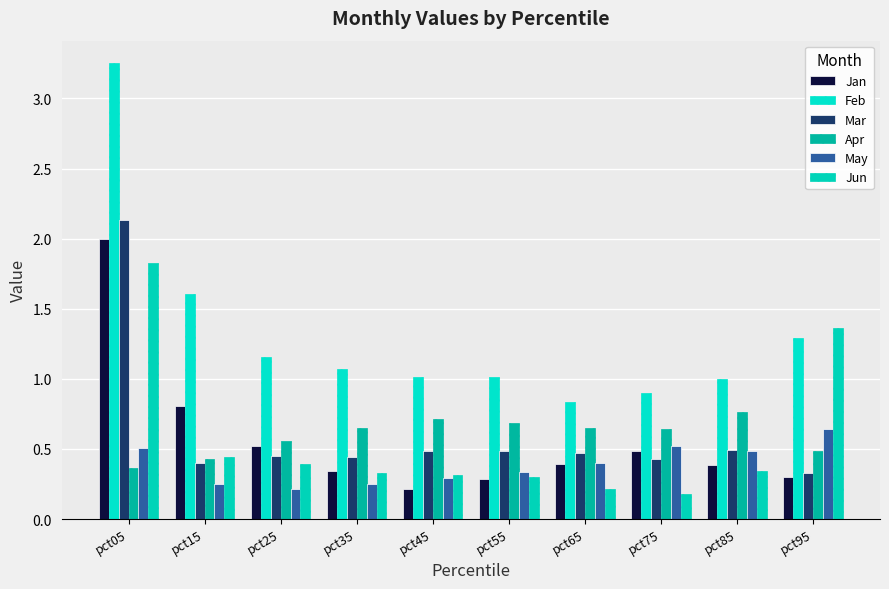

The Jun series shows 0.3 at pct25. True or false?

False